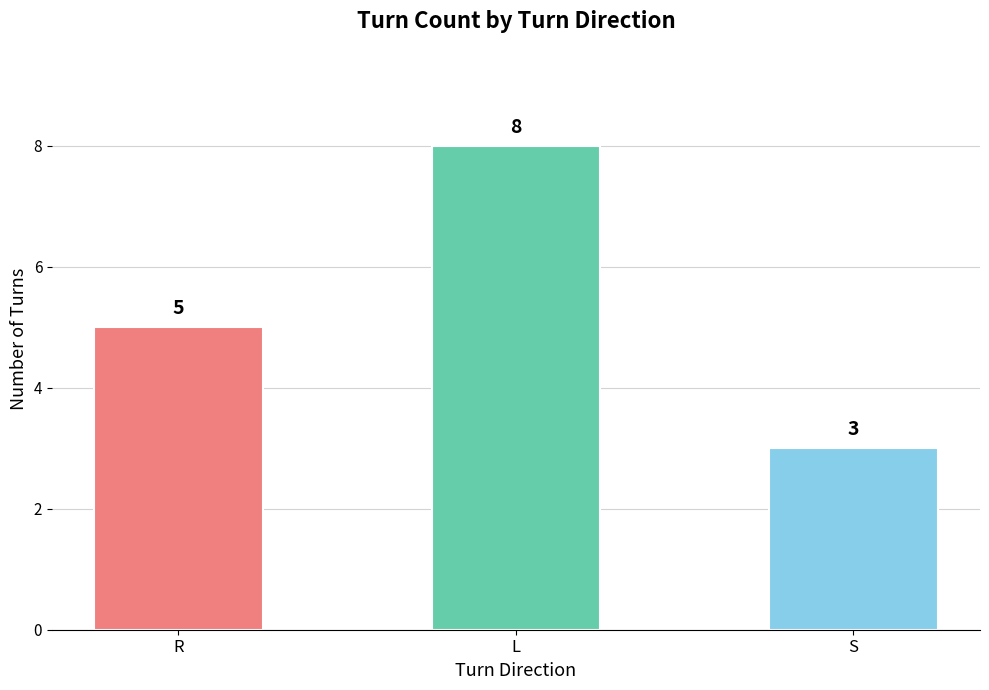

What is the value of the 3rd bar from the left?

3